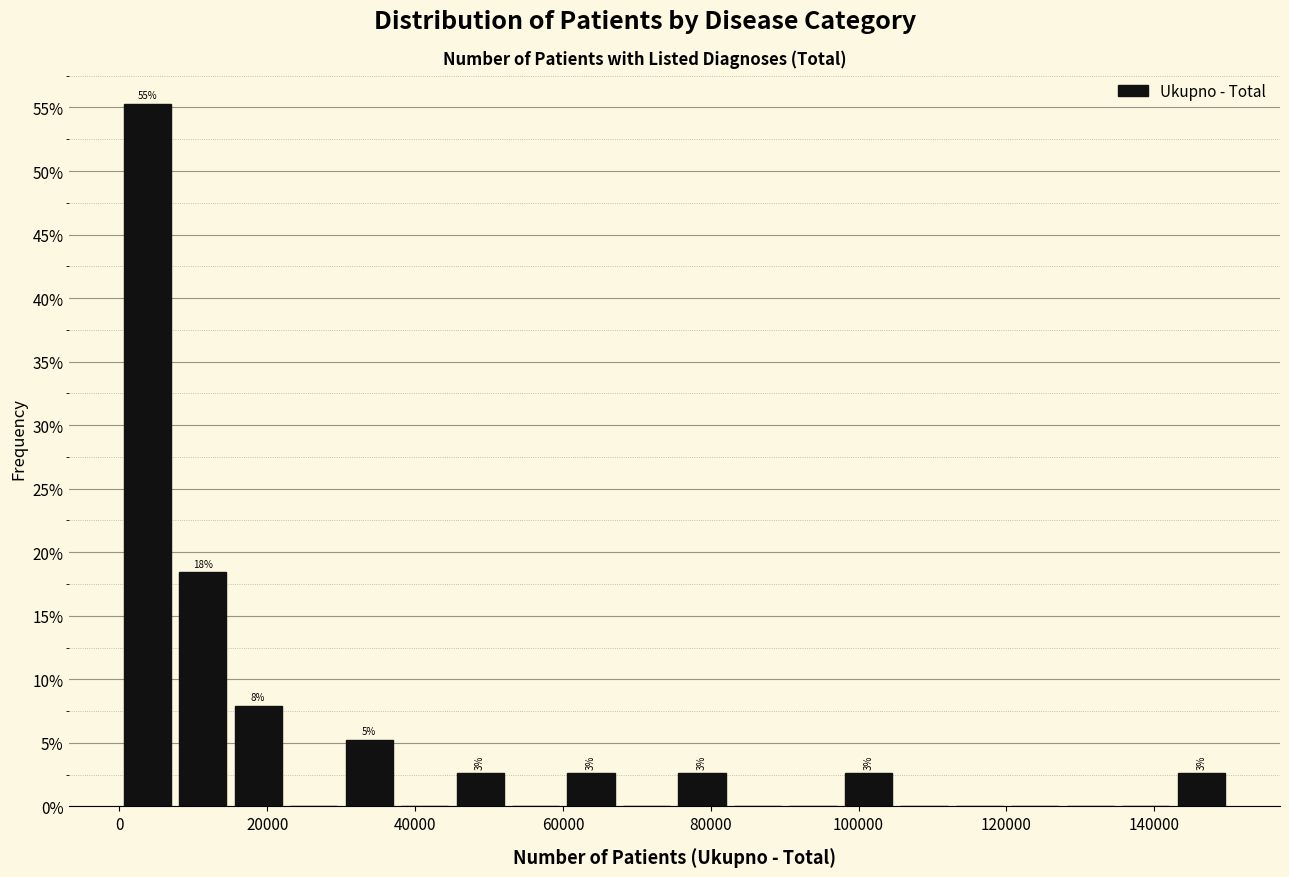

Read against the x-axis, roughly where is the centre of the tallest bar?

4000